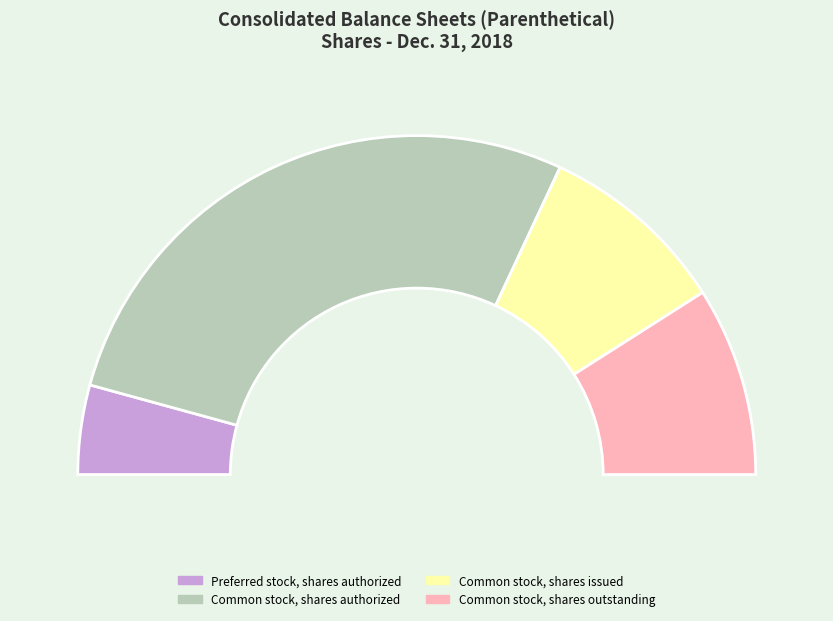

Does Common stock, shares authorized represent more than half of the total?

Yes